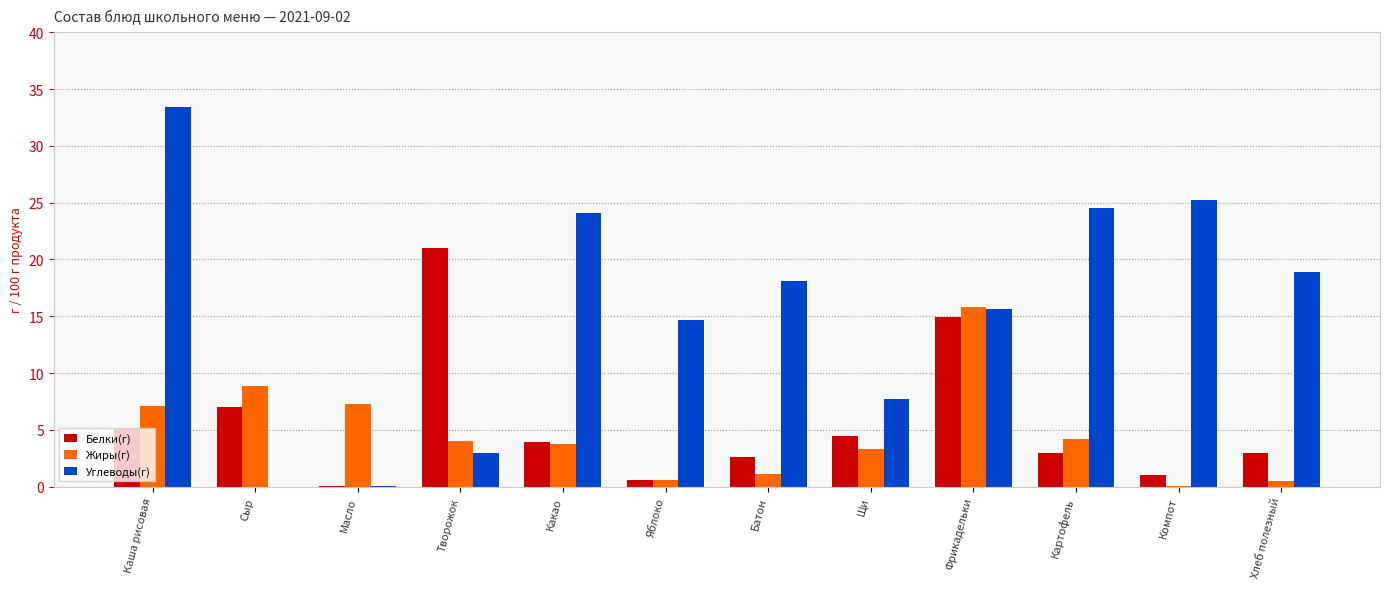

What is the sum of all Жиры(г) values?

56.7